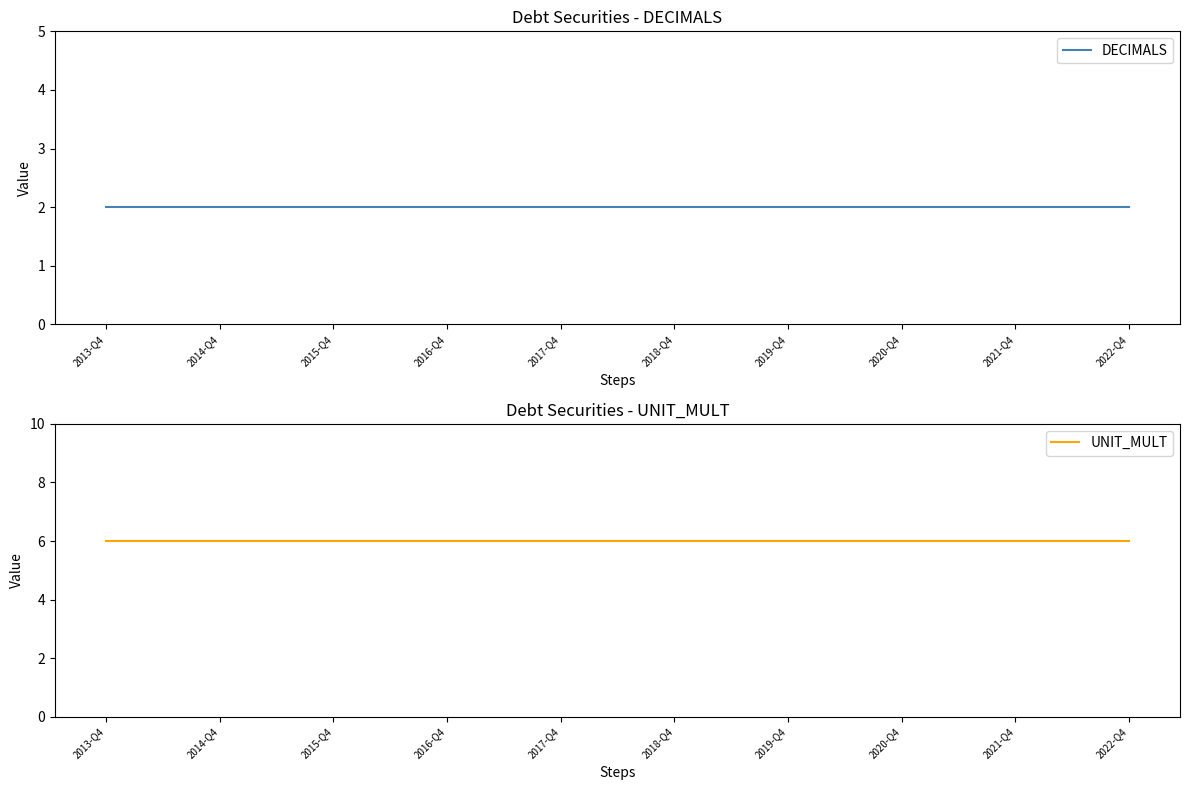

Which category has the highest value in the DECIMALS series?

2013-Q4